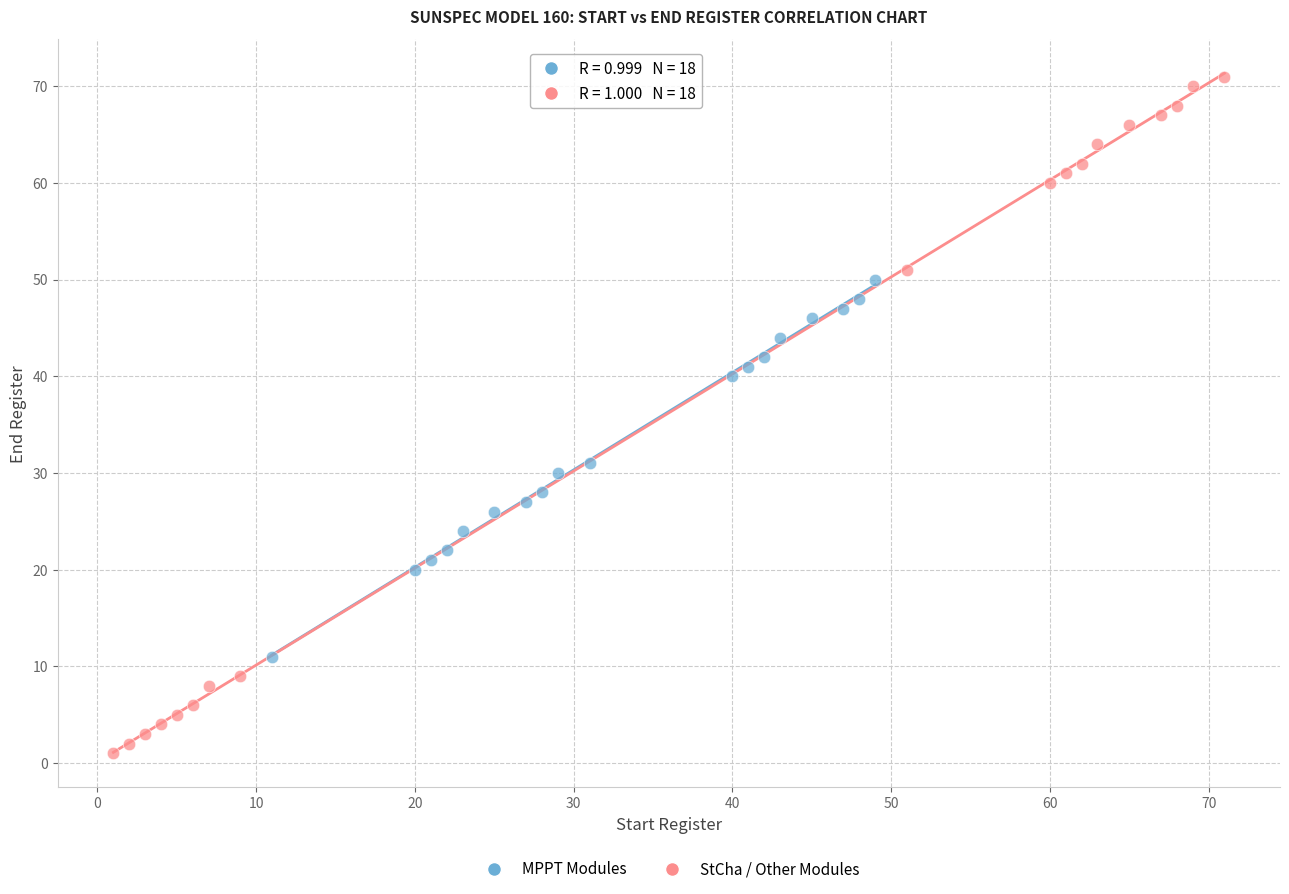

Which series has the widest spread of Y values?

StCha / Other Modules